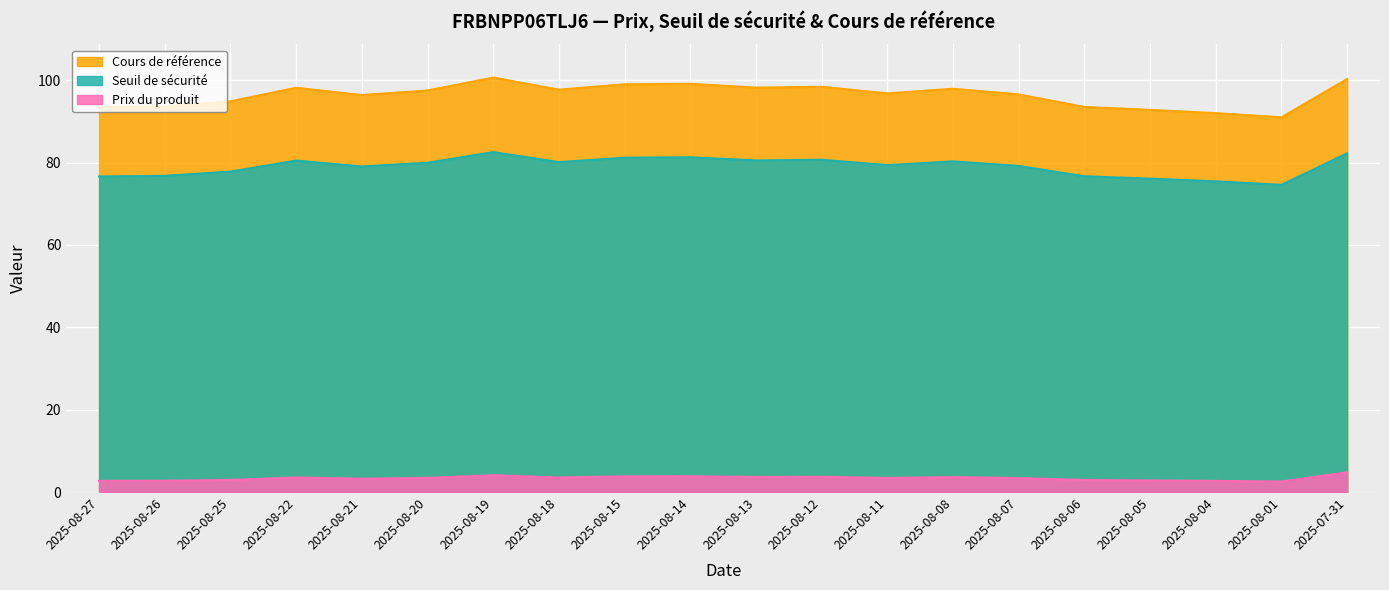

How many lines are shown in the chart?

3